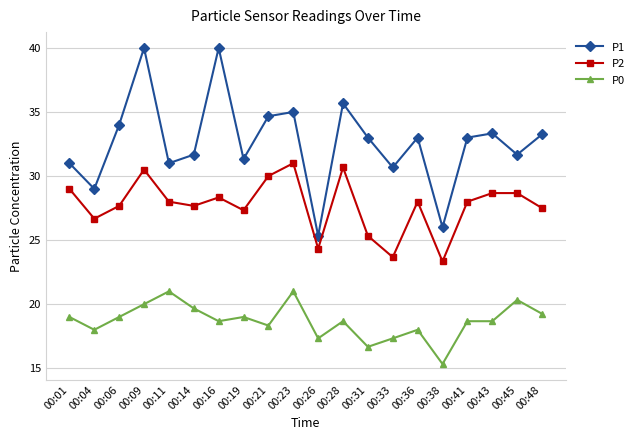

List the series in order of their peak value, highest first.

P1, P2, P0